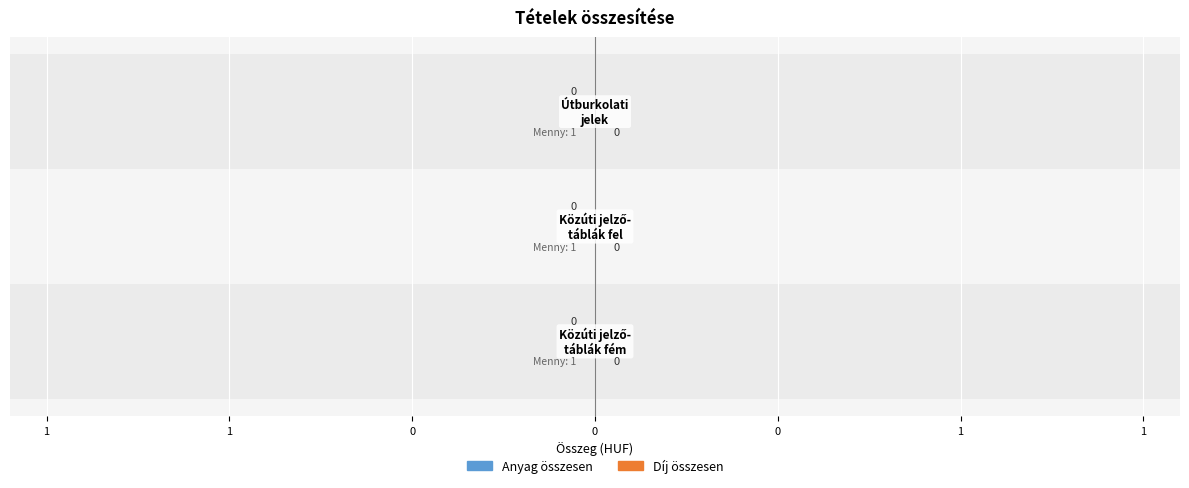

Which series has the largest range (max minus min)?

Anyag összesen